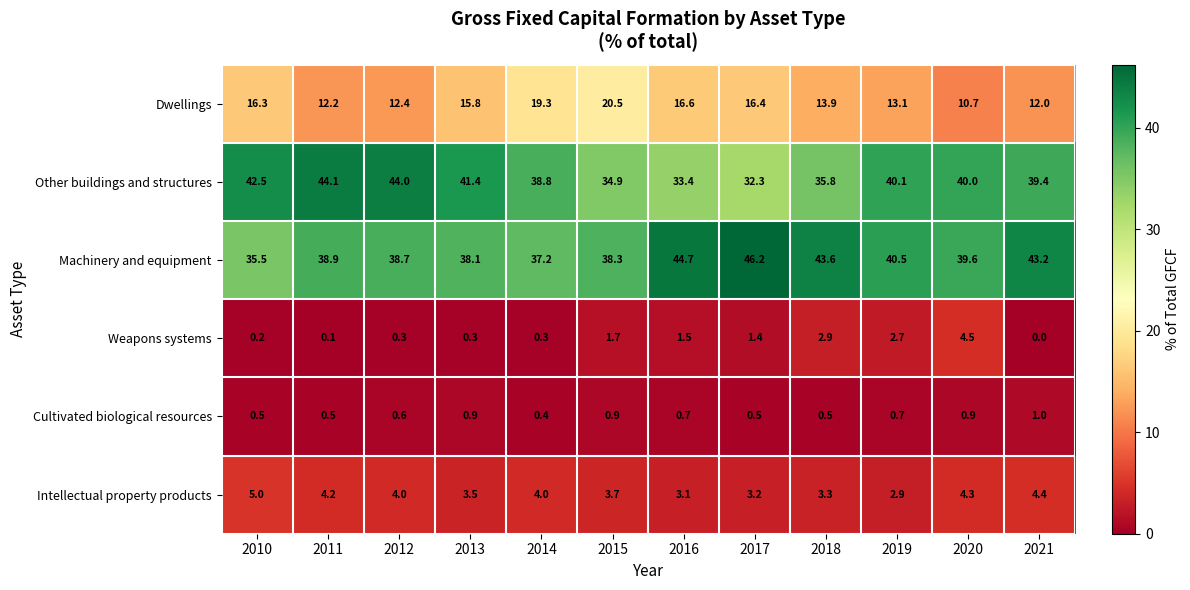

At which category does the chart reach its minimum across all series?

2021